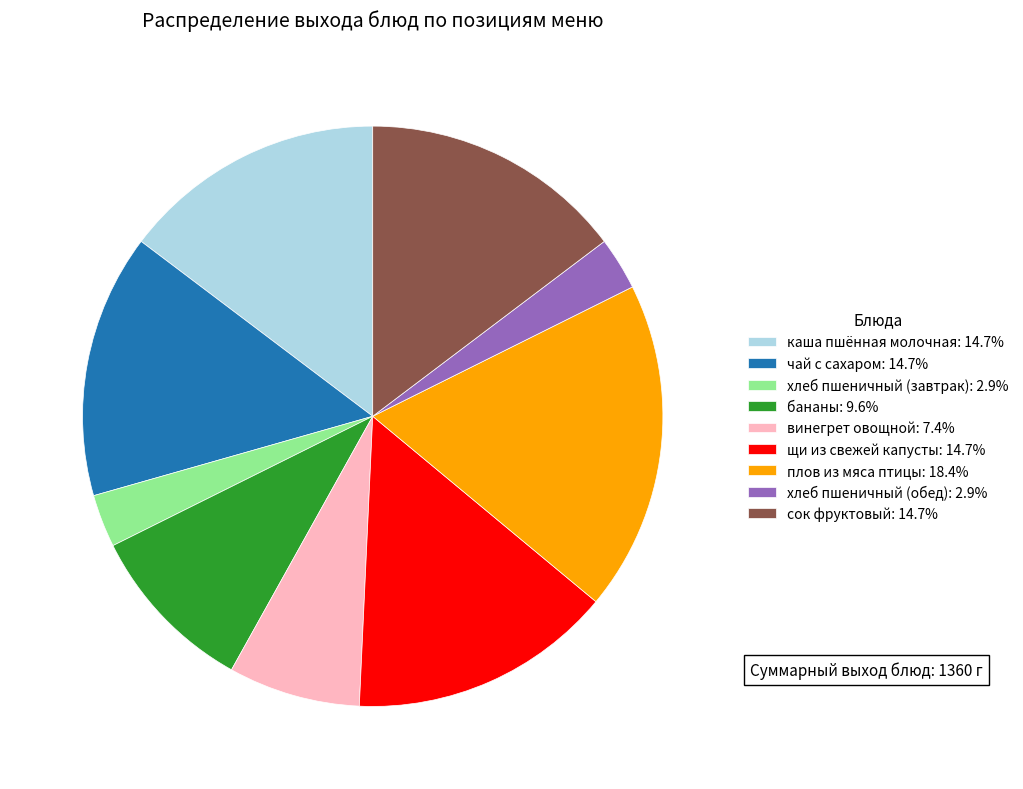

What is the ratio of the value at хлеб пшеничный (обед): 2.9% to the value at винегрет овощной: 7.4%?

0.4